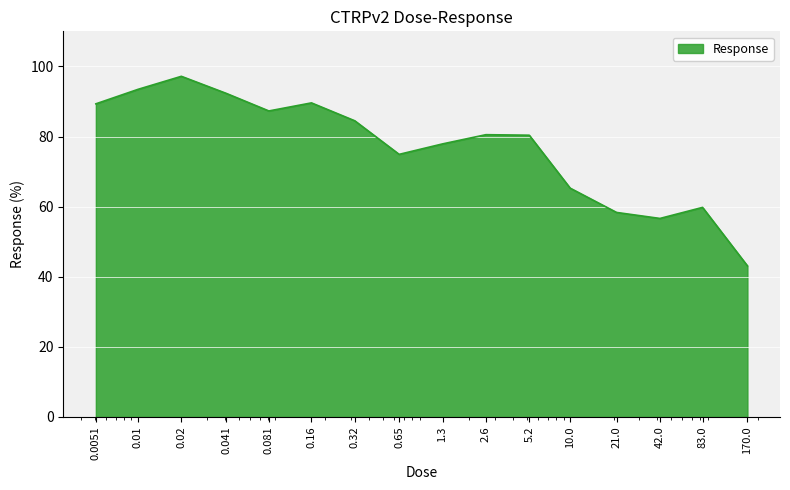

What is the minimum value shown in the chart?

43.1